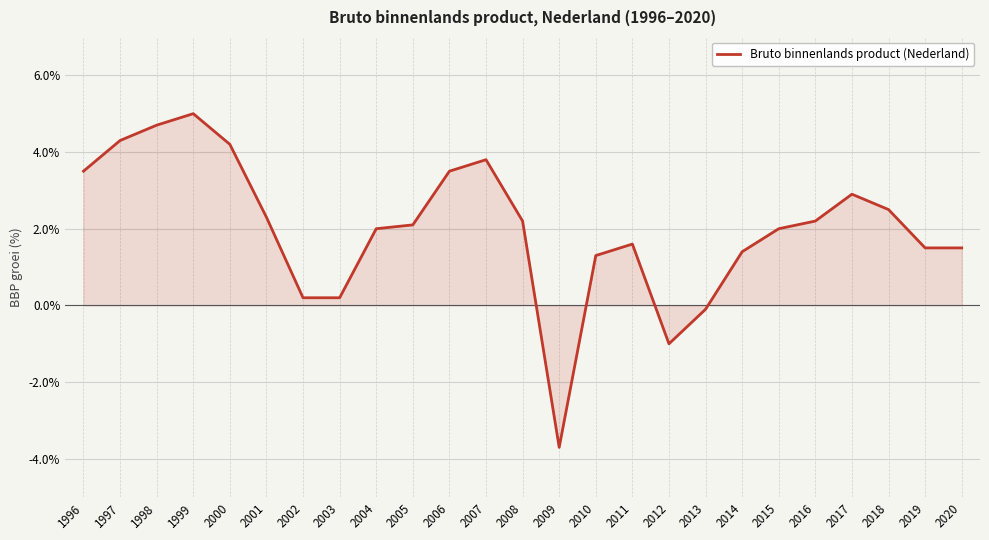

What is the greatest value displayed?

5.0